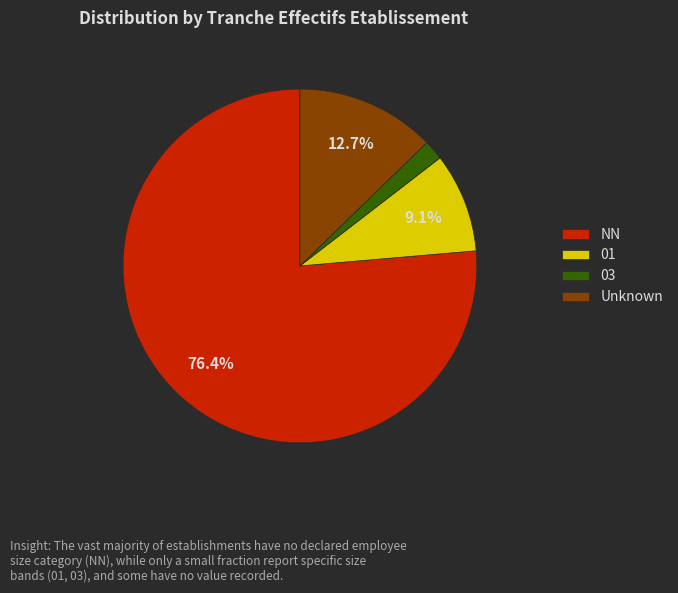

Do NN and 03 together represent more than half of the pie?

Yes